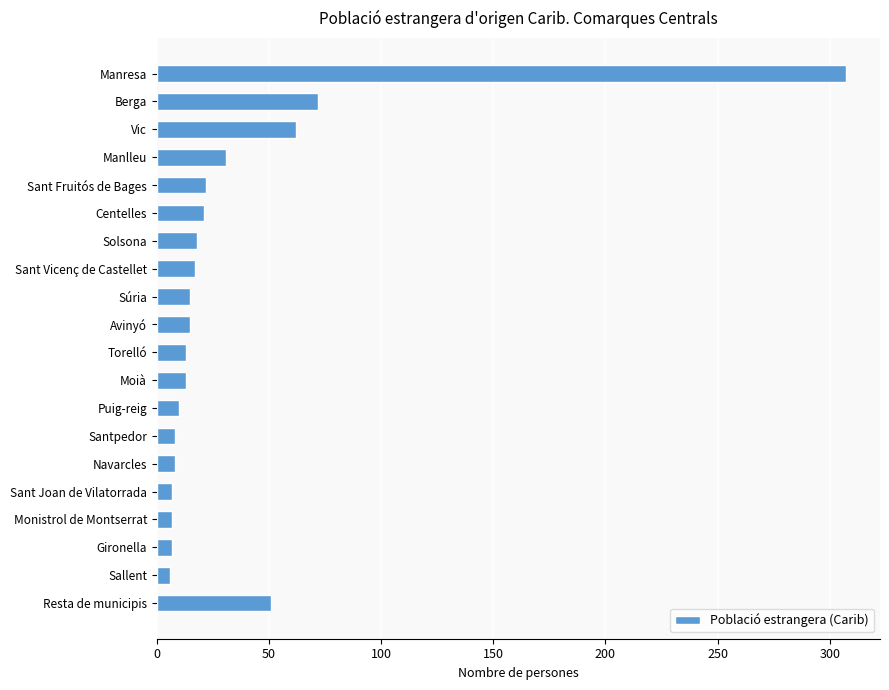

The value at Vic is 93. True or false?

False